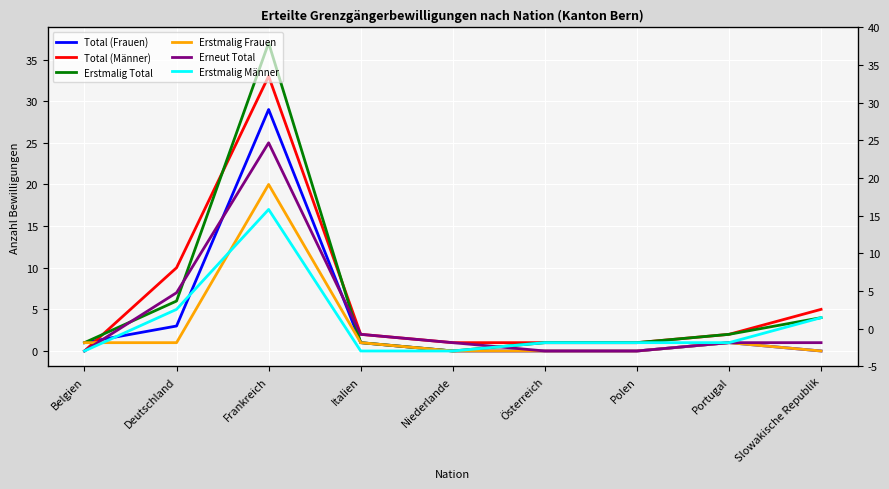

In Erstmalig Männer, how many points are higher than both neighbors (excluding endpoints)?

1